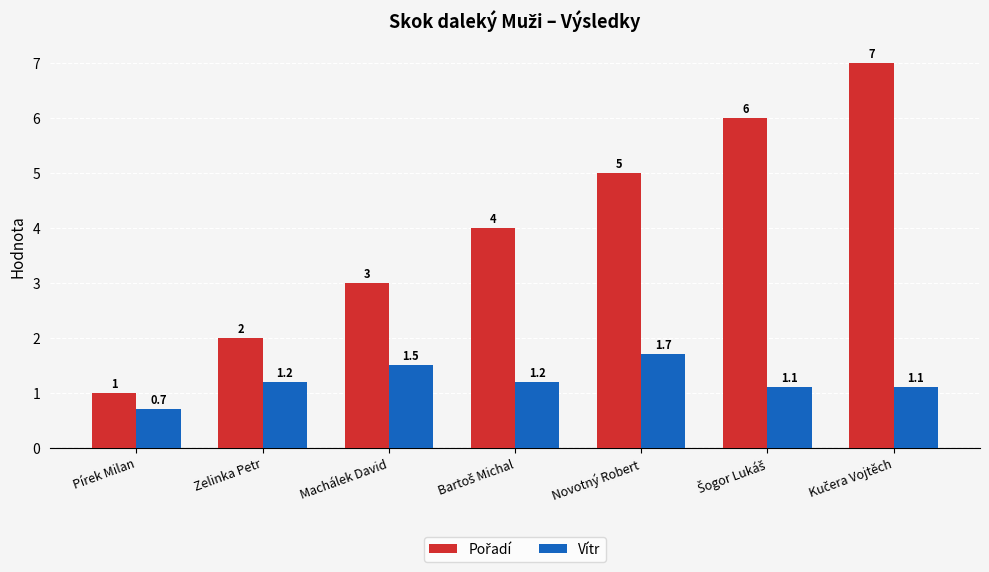

What is the greatest value displayed?

7.0